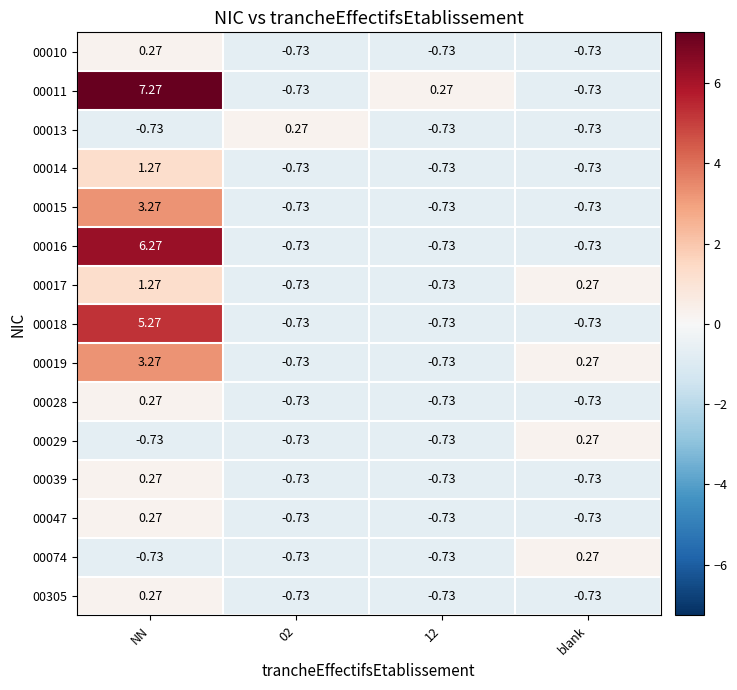

What is the total value across all series at blank?

-6.9